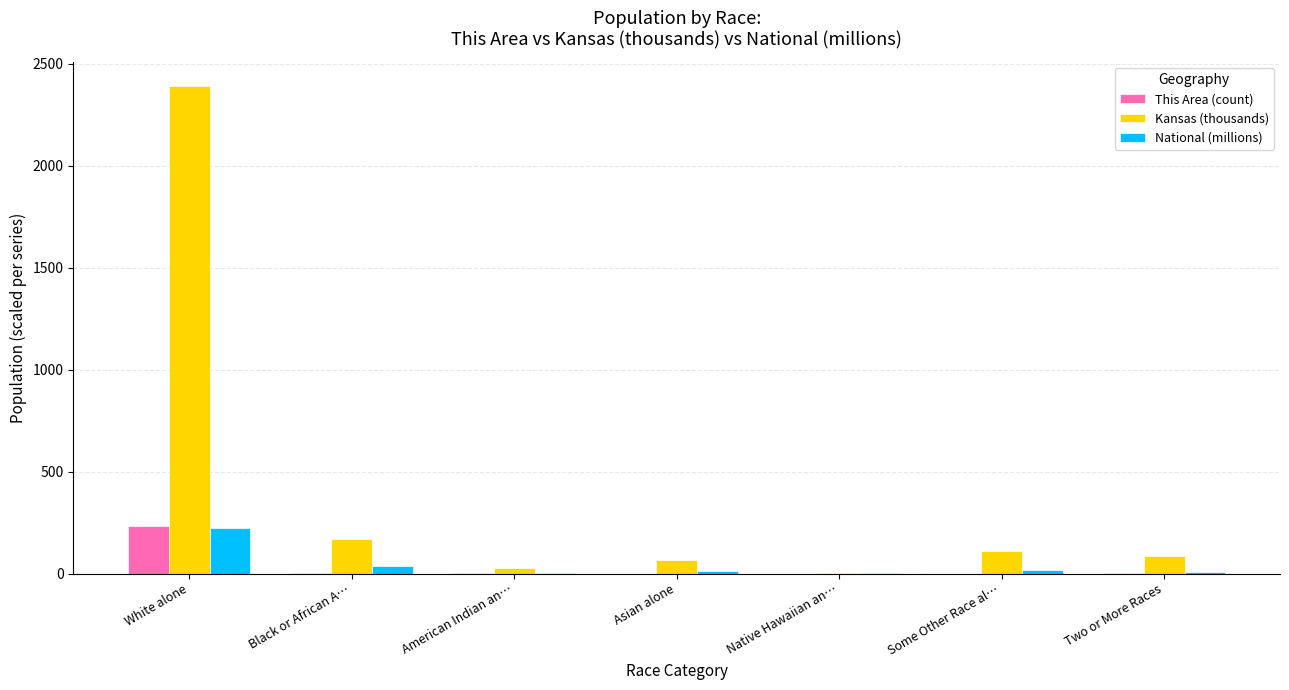

What is the greatest value displayed?

2391.0